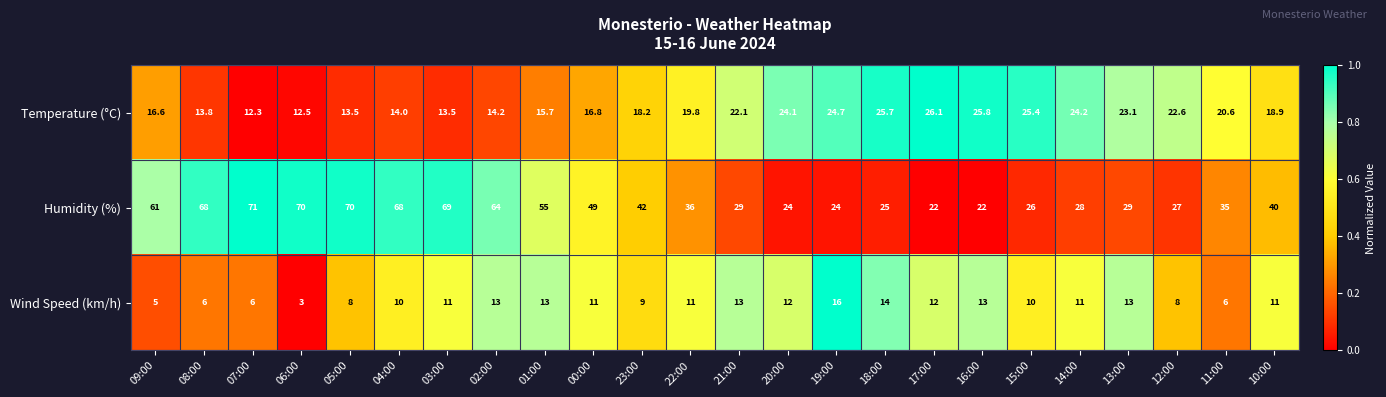

Which series has the largest total across all categories?

Humidity (%)